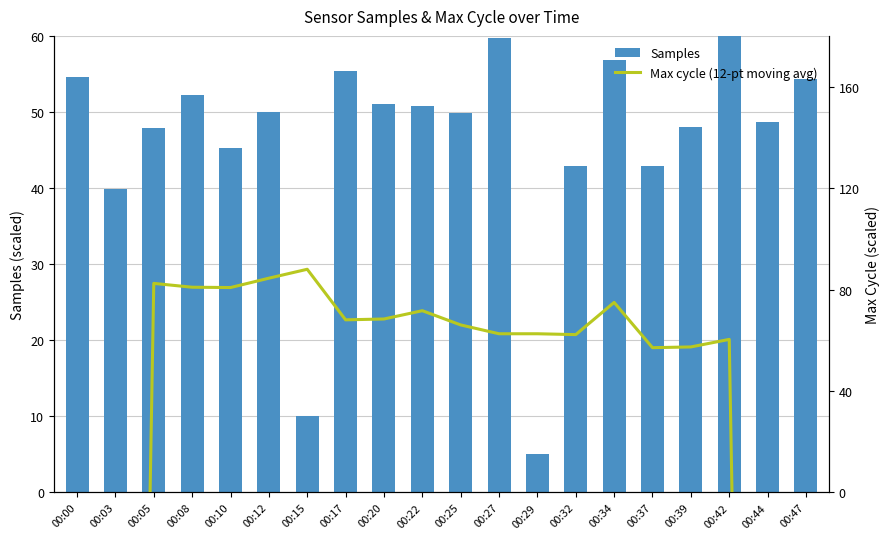

How many data points in Samples are less than 49?

9